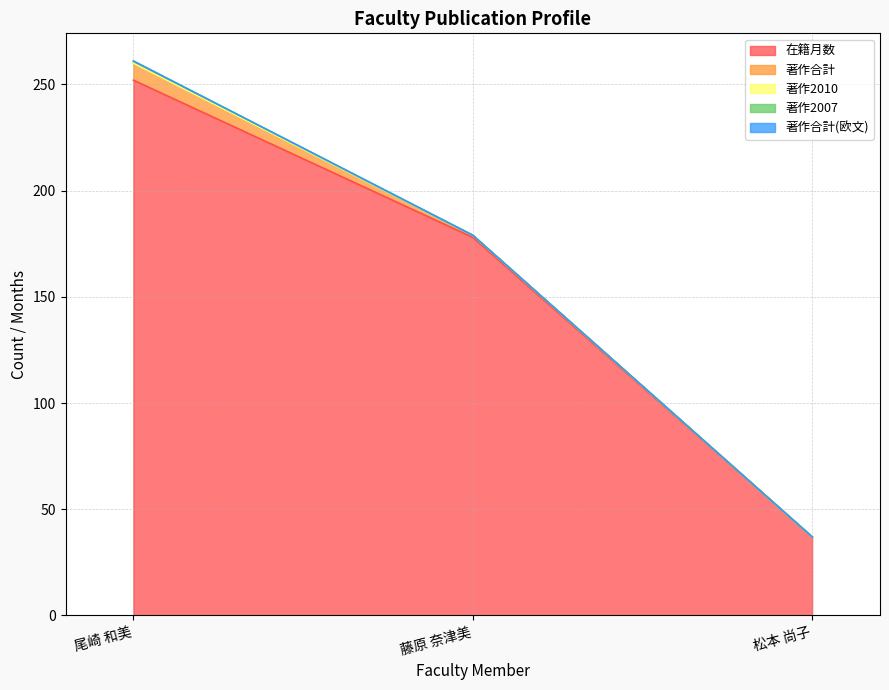

Reading left to right, list all the values displayed in this chart.

在籍月数: 尾崎 和美=252	藤原 奈津美=178	松本 尚子=37
著作合計: 尾崎 和美=8	藤原 奈津美=1	松本 尚子=0
著作2010: 尾崎 和美=0	藤原 奈津美=0	松本 尚子=0
著作2007: 尾崎 和美=1	藤原 奈津美=0	松本 尚子=0
著作合計(欧文): 尾崎 和美=0	藤原 奈津美=0	松本 尚子=0